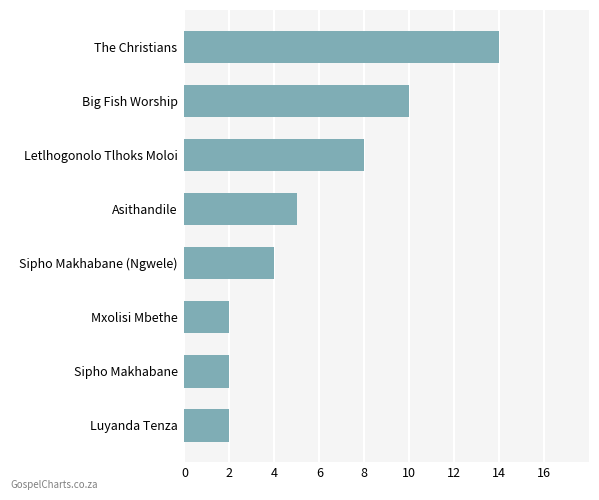

Reading bottom to top, list all the values displayed in this chart.

Luyanda Tenza=2	Sipho Makhabane=2	Mxolisi Mbethe=2	Sipho Makhabane (Ngwele)=4	Asithandile=5	Letlhogonolo Tlhoks Moloi=8	Big Fish Worship=10	The Christians=14